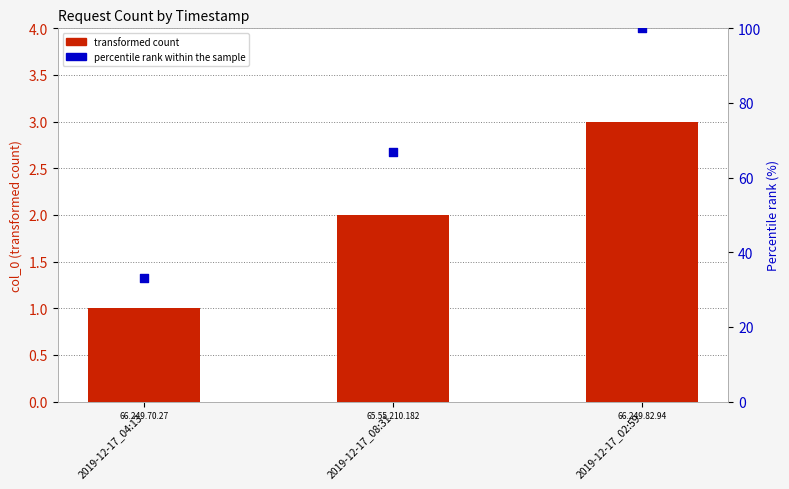

Which series contains the lowest Y value?

transformed count